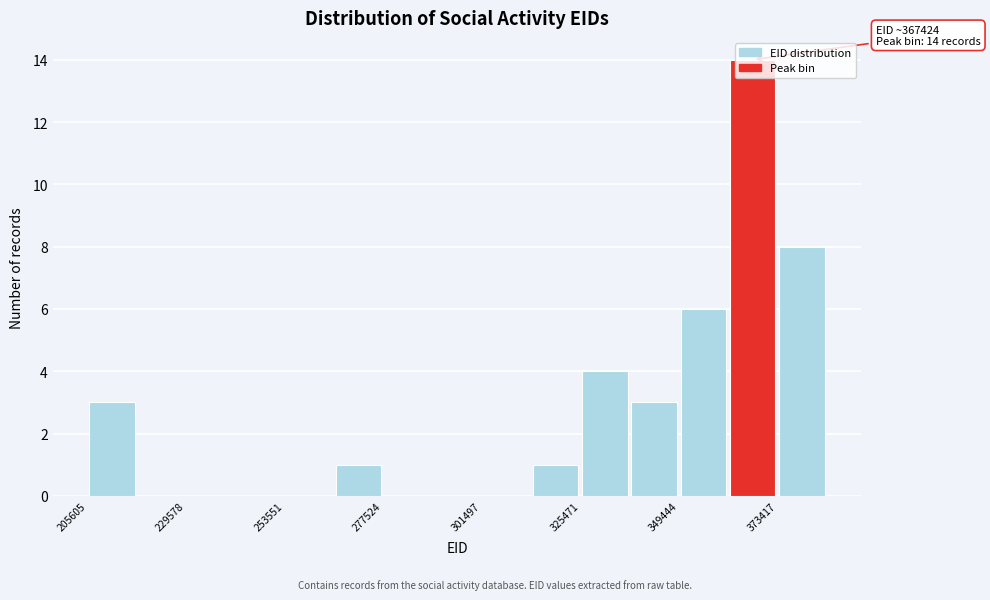

Around what value on the x-axis is the tallest bar? Give the approximate position of its centre, as read against the axis.

365000